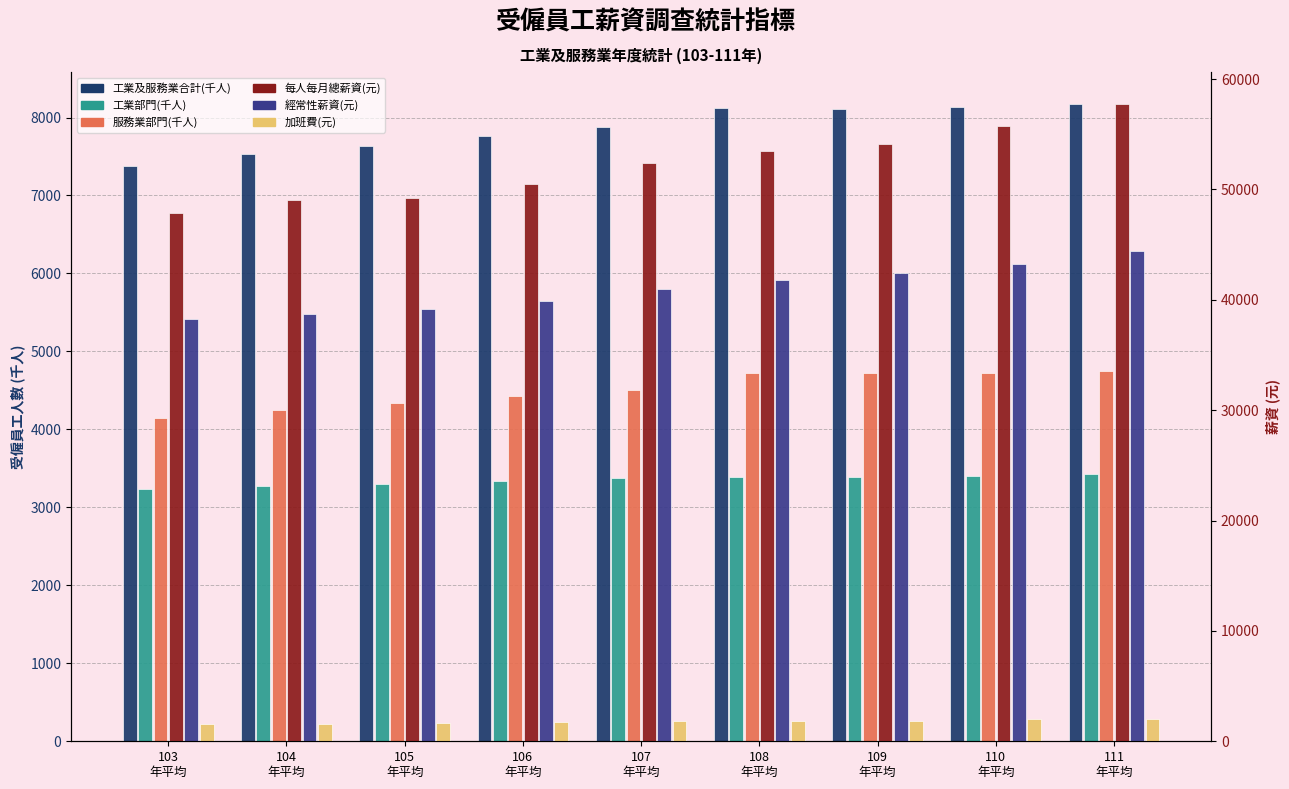

At which category is the sum across all series the highest?

111
年平均